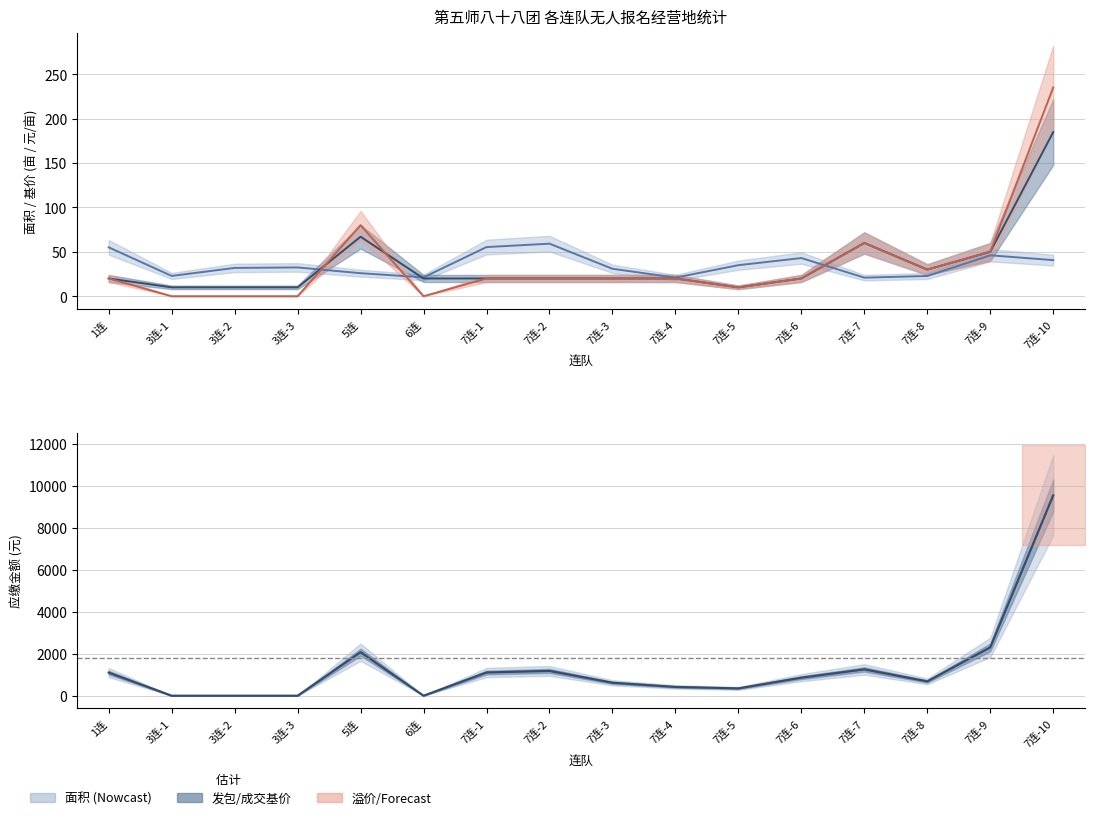

How many data points are above 860?

7